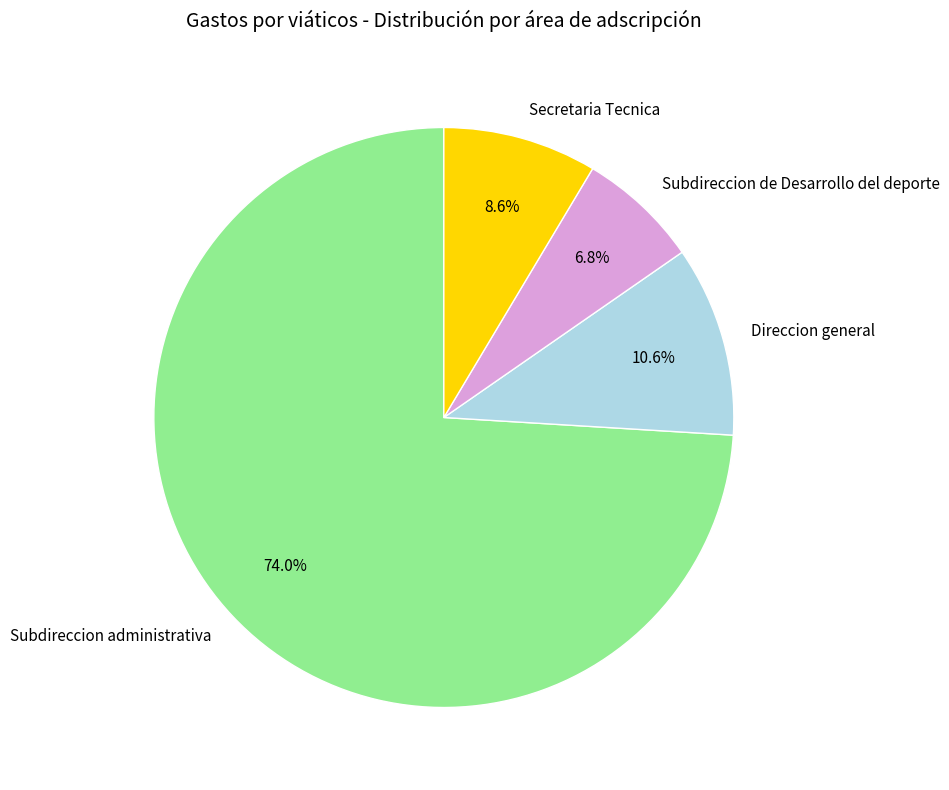

What is the ratio of the value at Subdireccion de Desarrollo del deporte to the value at Direccion general?

0.6